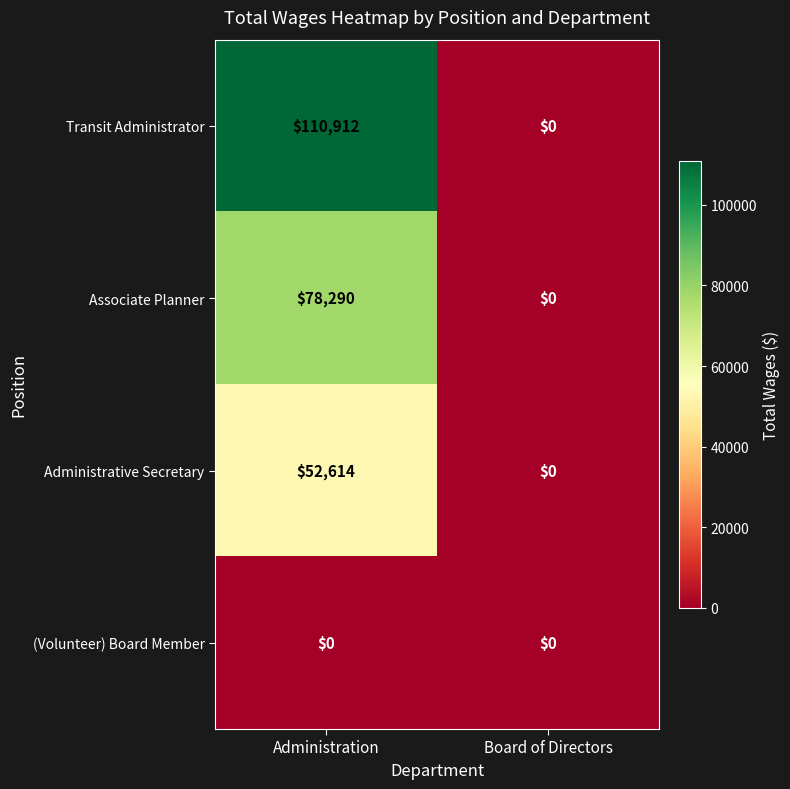

Rank the series by their average value, from lowest to highest.

(Volunteer) Board Member, Administrative Secretary, Associate Planner, Transit Administrator